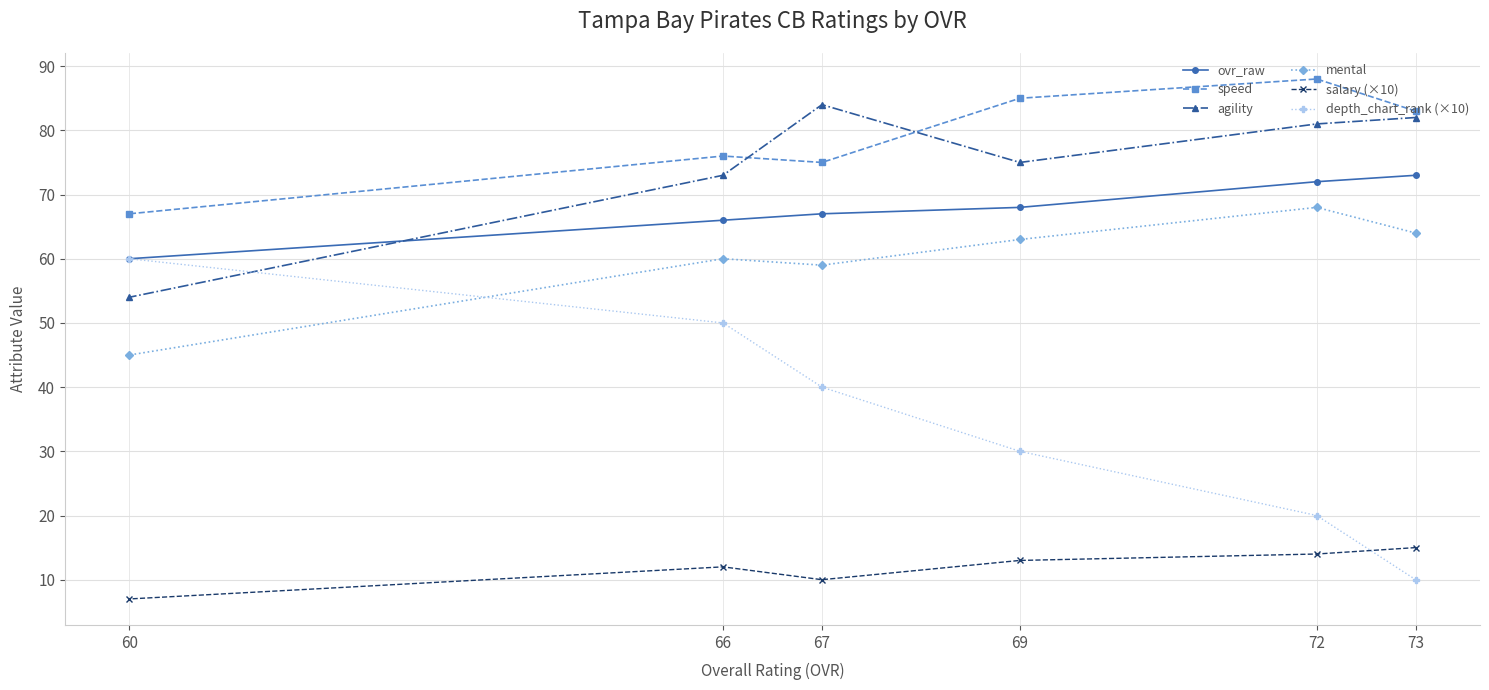

What is the greatest value displayed?

88